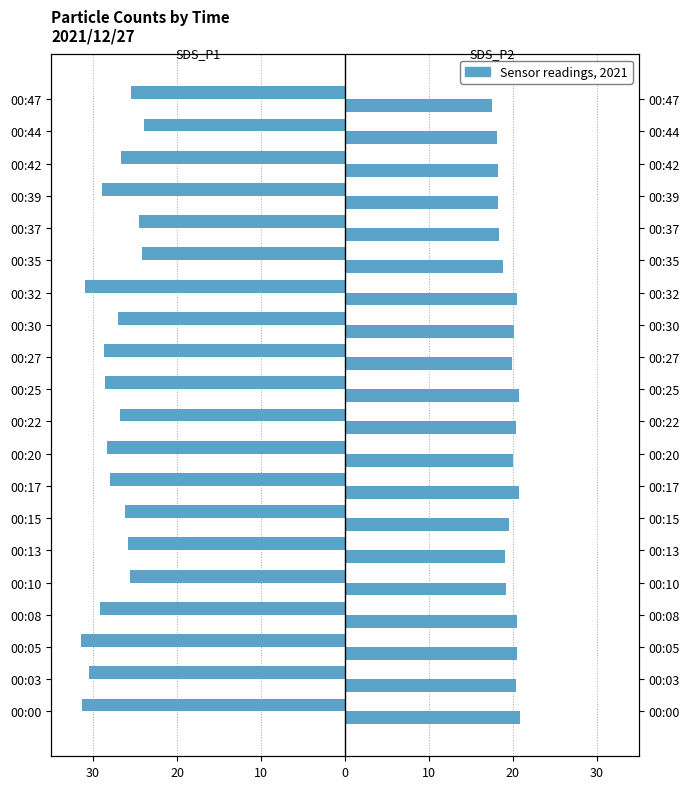

Rank the series at 00:37 from highest to lowest value.

SDS_P2, SDS_P1